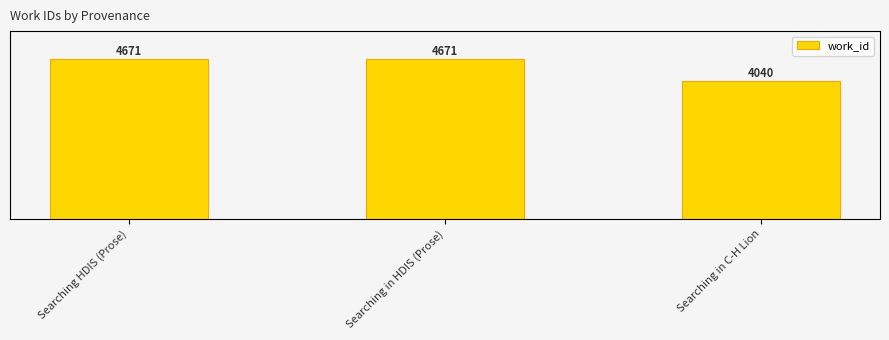

What position from the left is Searching in C-H Lion?

3